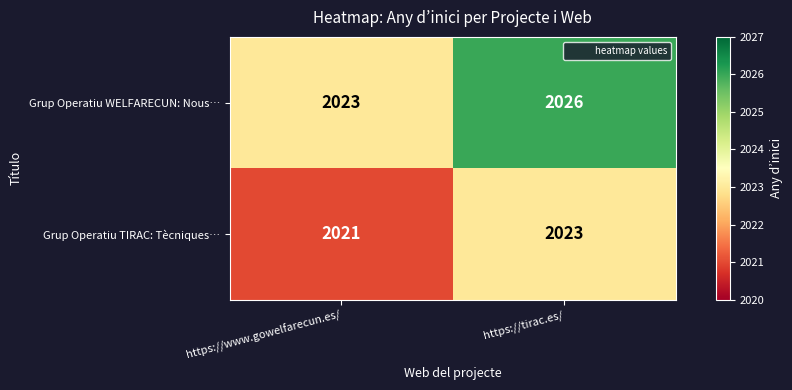

List the series in order of their peak value, highest first.

Grup Operatiu WELFARECUN: Nous…, Grup Operatiu TIRAC: Tècniques…